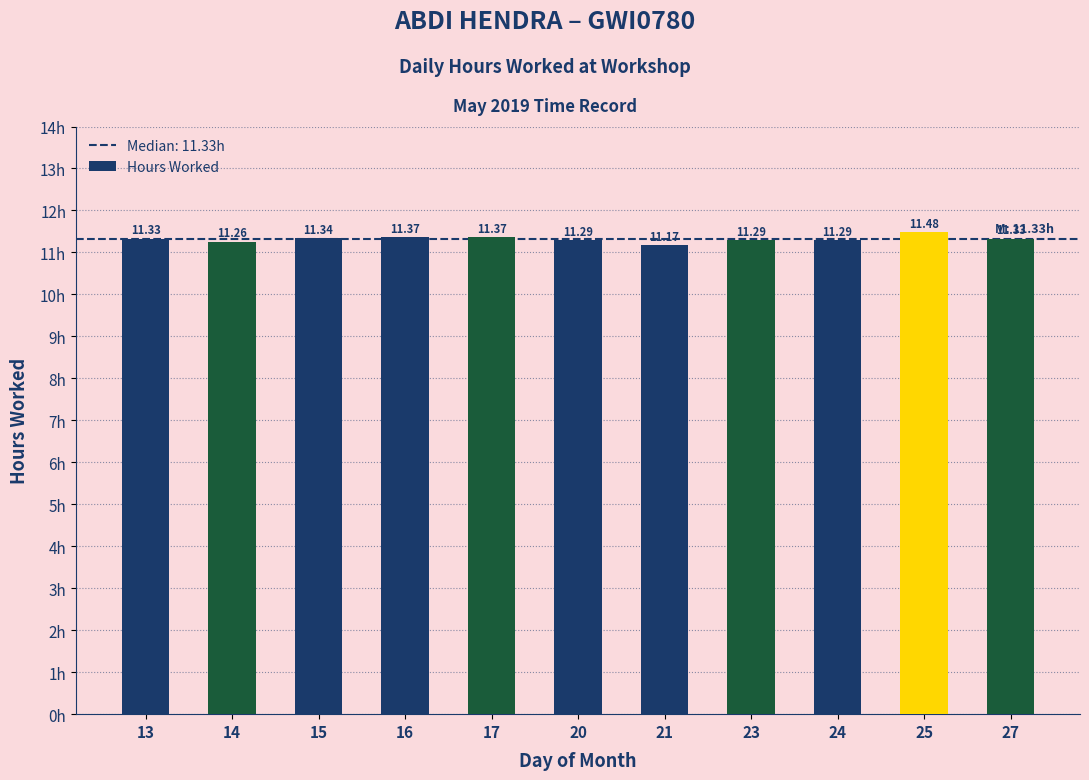

Between 25 and 27, which is larger?

25